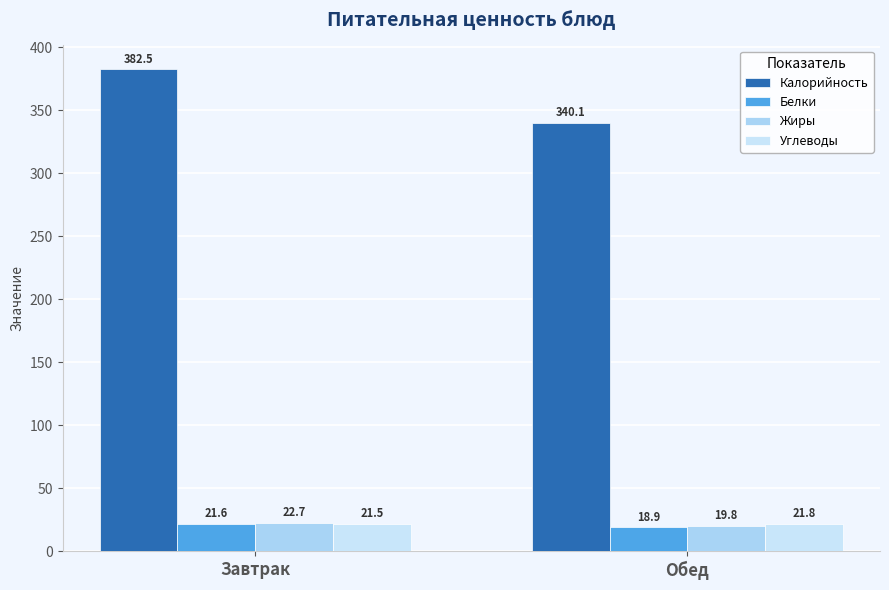

What is the sum of all Углеводы values?

43.3